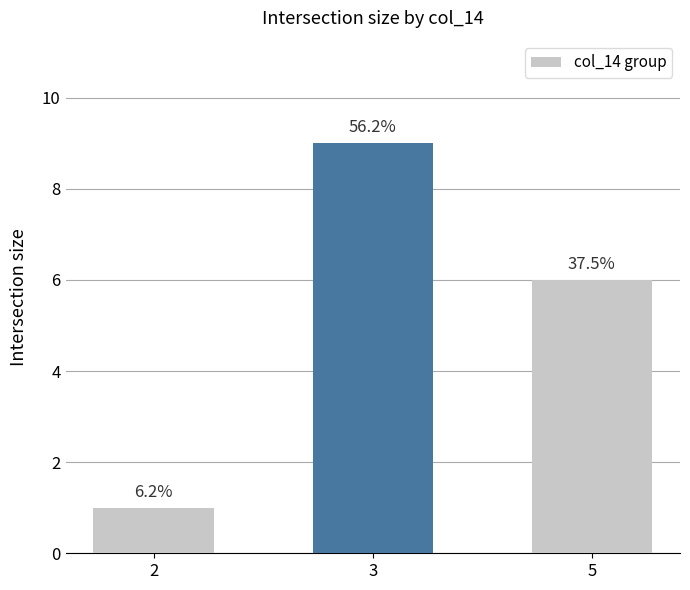

Approximately how many times larger is the value at 3 compared to 2?

9.0